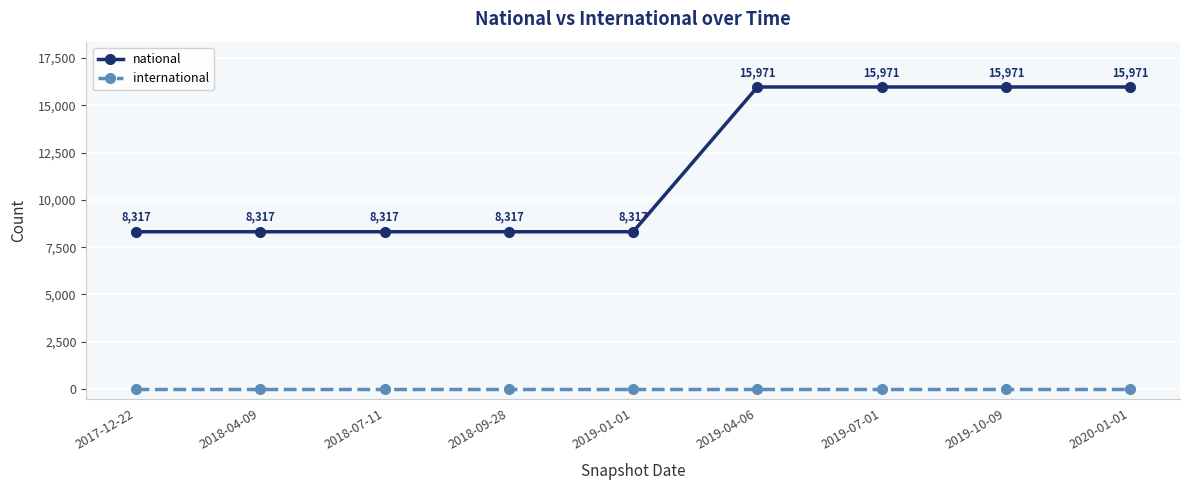

True or false: national has a value of 4764 at 2019-01-01.

False